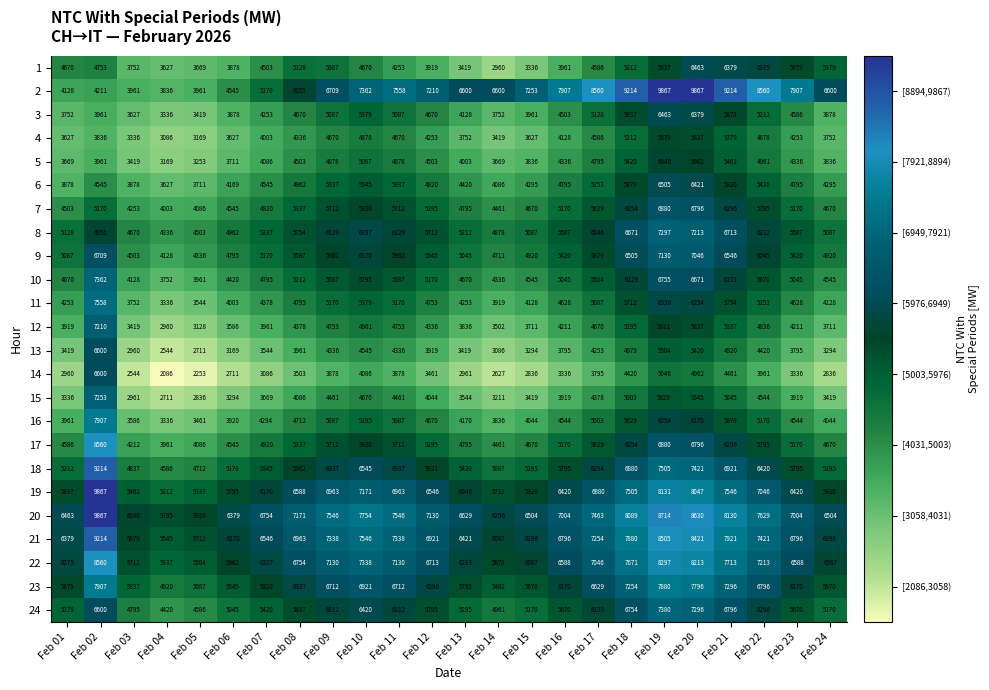

At which label does 23 reach its peak?

Feb 02